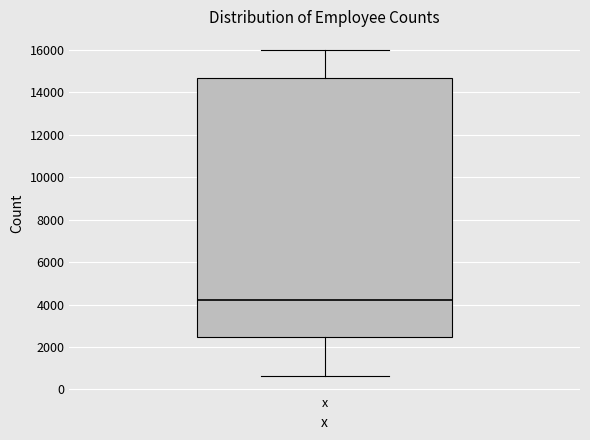

Where does the lower whisker of the box for x end on the y-axis? The values are not printed on the chart, so give them approximately, as read against the axis.

600